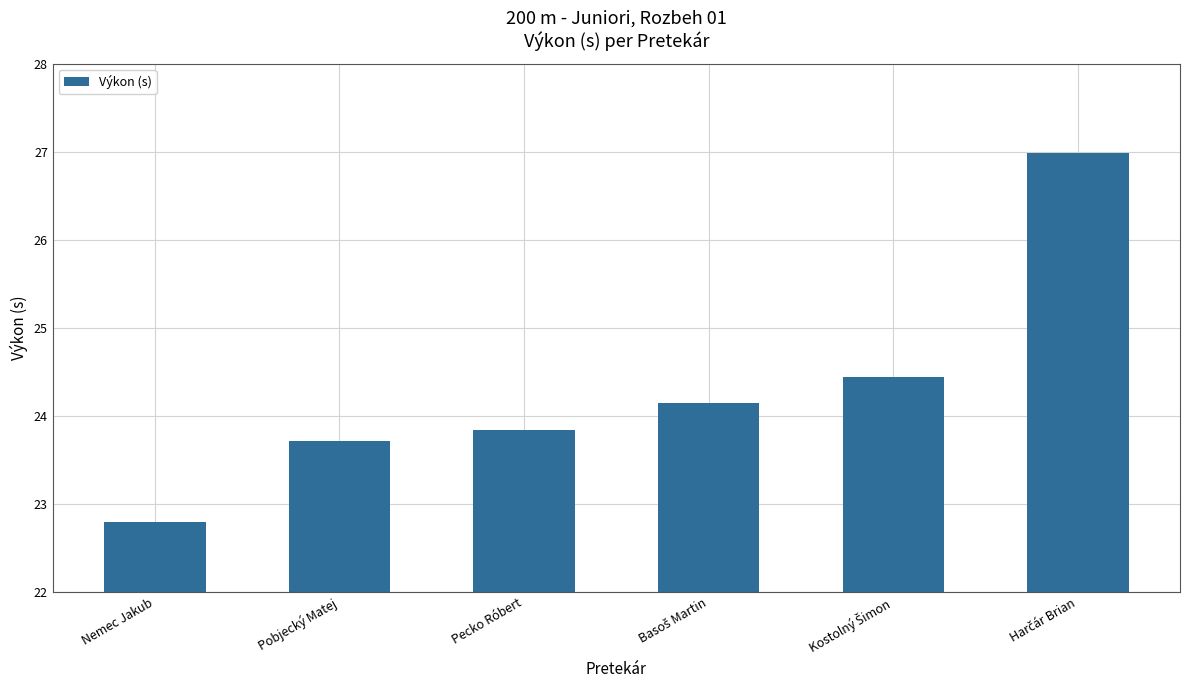

At which category does the chart reach its minimum across all series?

Nemec Jakub